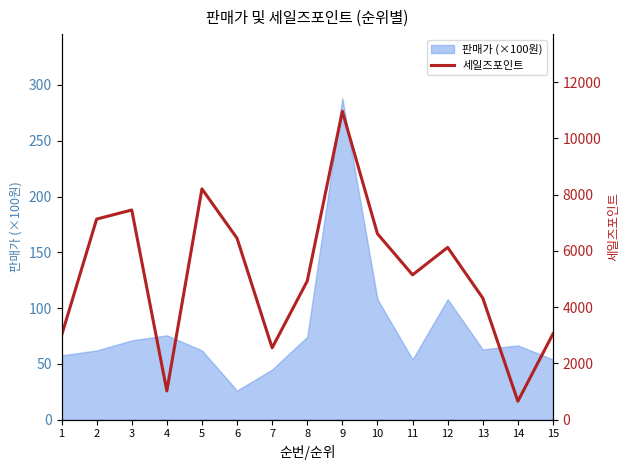

At which category does the chart reach its minimum across all series?

14